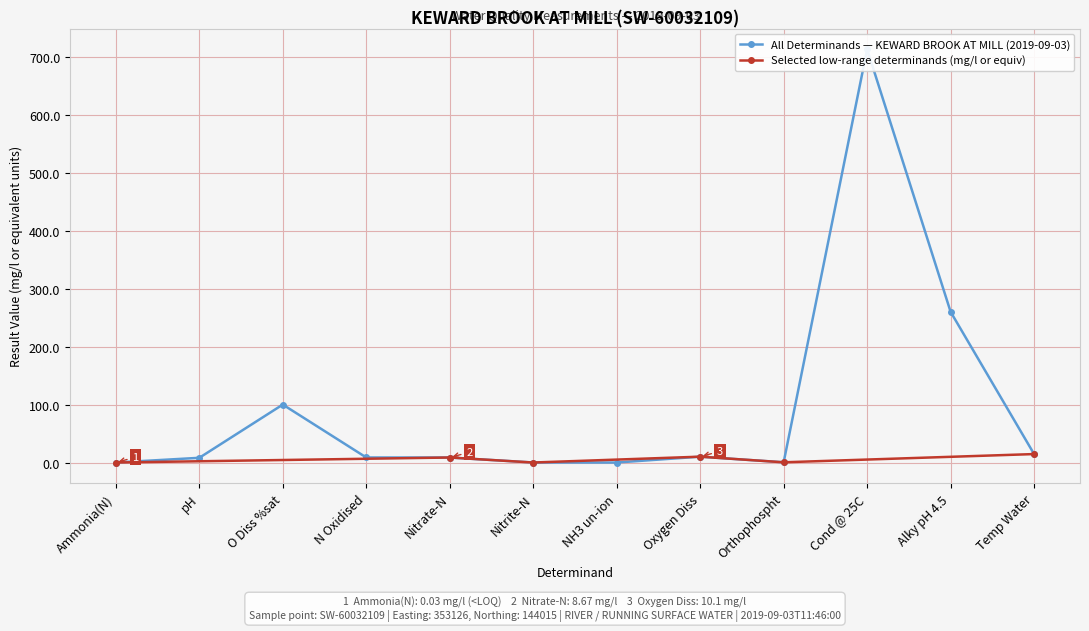

What is the difference between the maximum and second lowest values?

713.0